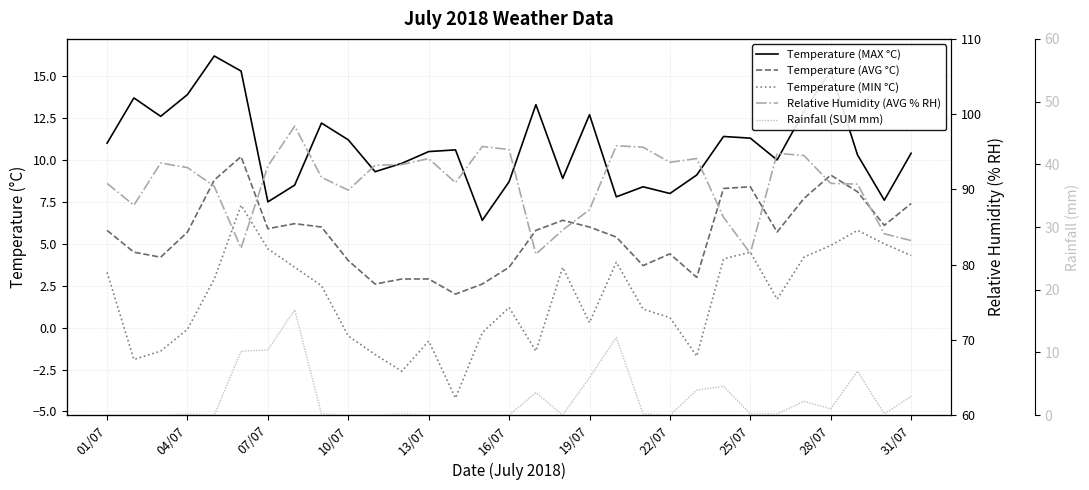

Which series changed the most between 16 and 22?

Relative Humidity (AVG % RH)